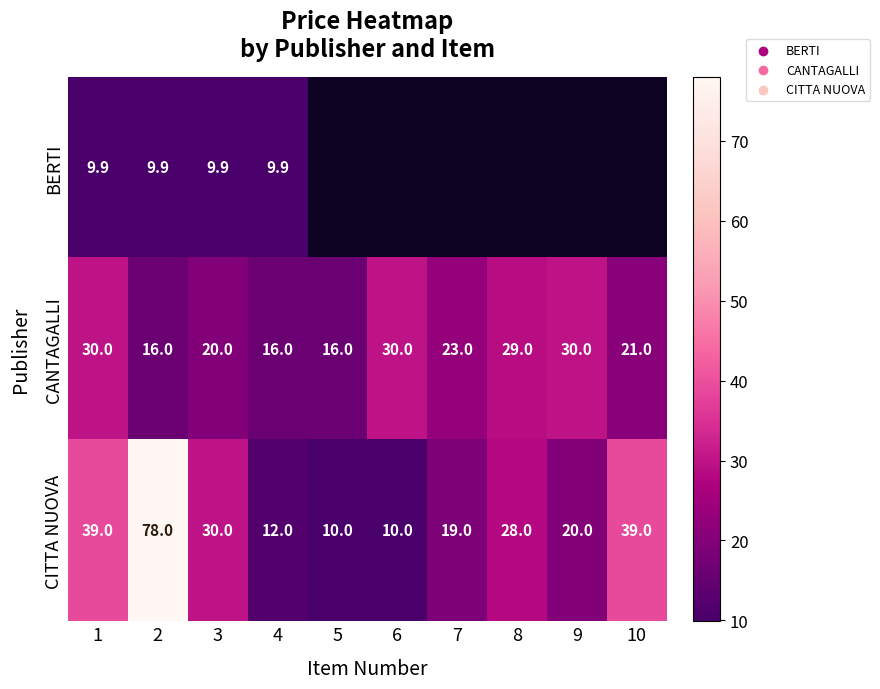

How many values in the CITTA NUOVA series are below 28?

5